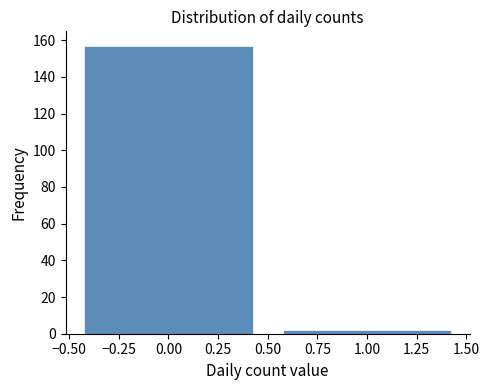

Reading left to right, list every bar in this chart as the range it spans on the x-axis followed by its height. The values are not printed on the chart, so give them approximately, as read against the axis.

-0.50 to 0.50: 158
0.50 to 1.50: 2